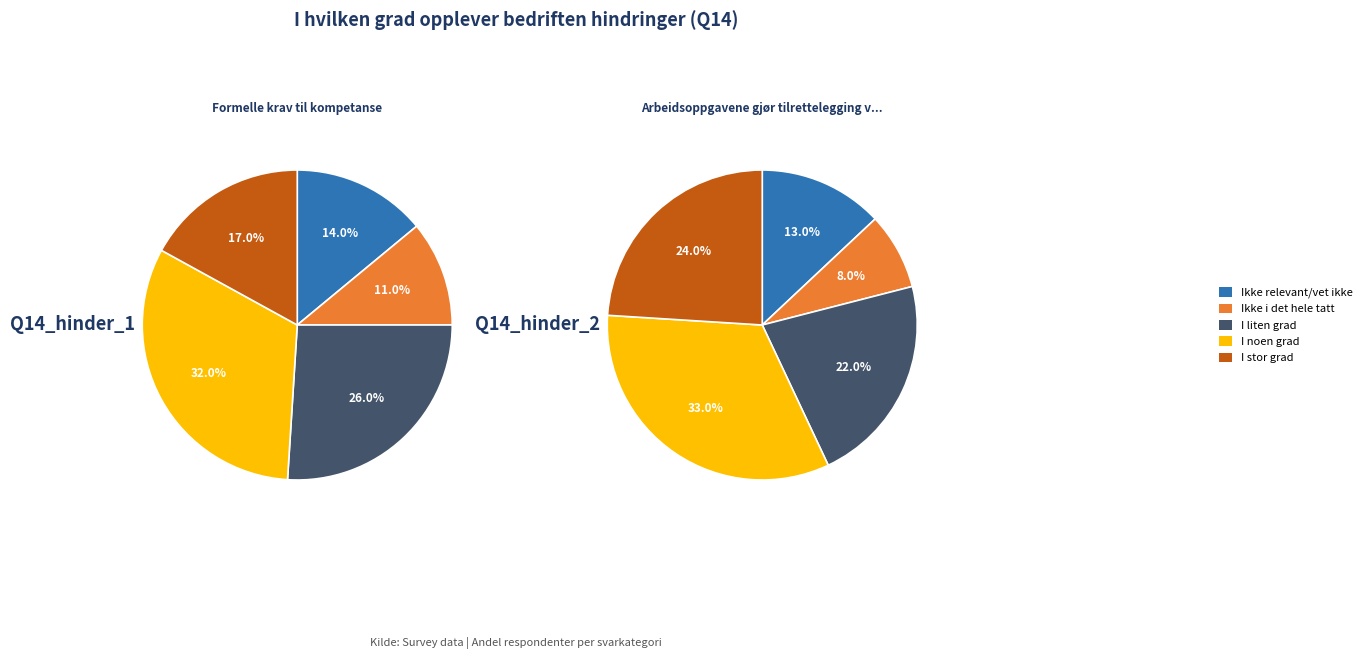

What portion of the pie excludes Ikke i det hele tatt?

89.0%